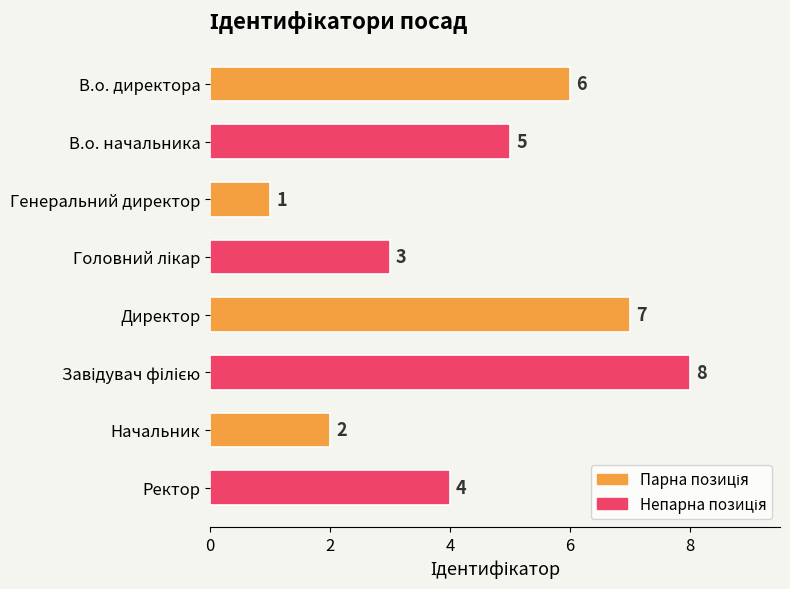

Count the values in the range 3 to 7.

5